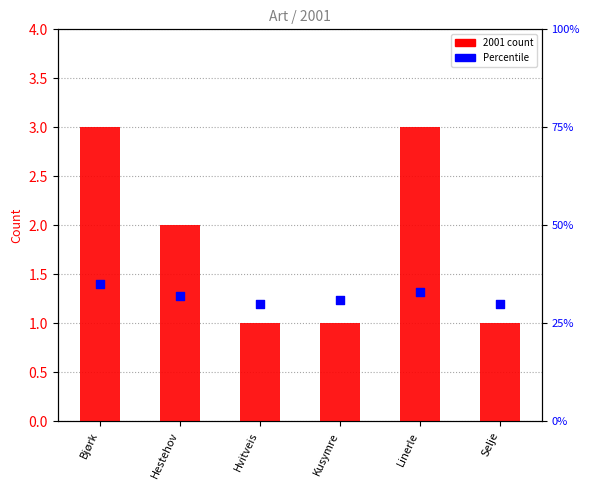

Which series has the widest spread of Y values?

2001 count